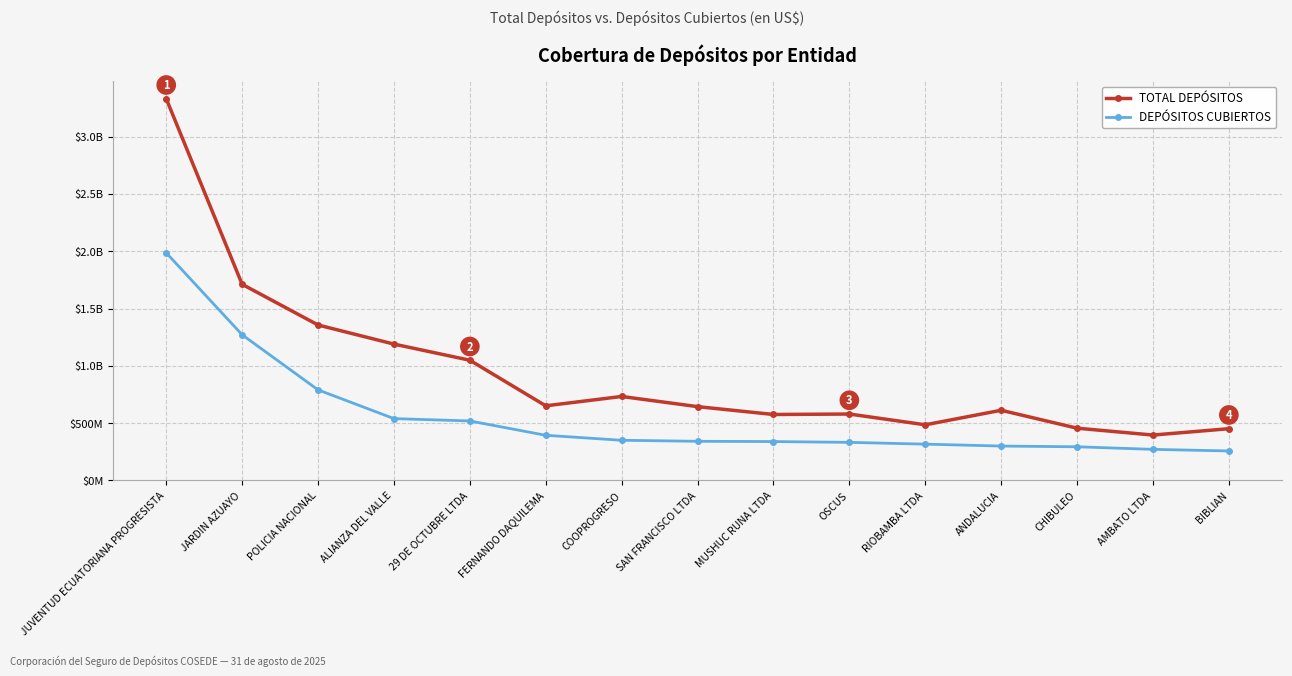

At how many categories does at least one series exceed 2203090017?

1